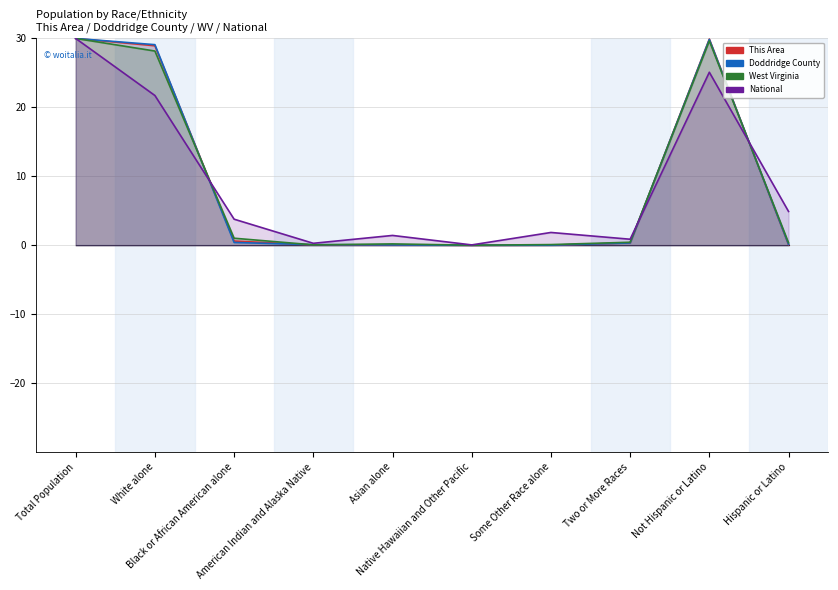

Which series has the largest range (max minus min)?

This Area